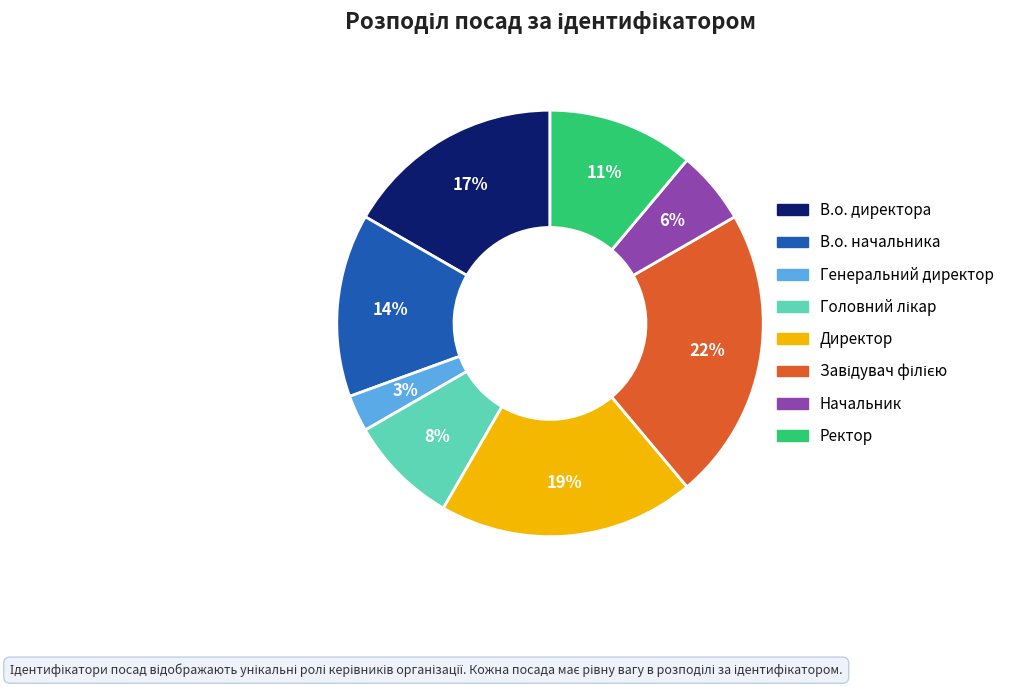

Does В.о. директора account for over 50% of the chart?

No